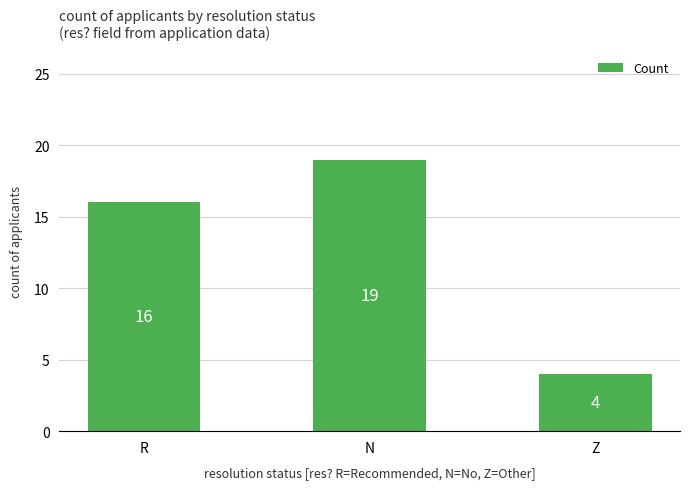

What is the ratio of the value at Z to the value at N?

0.2